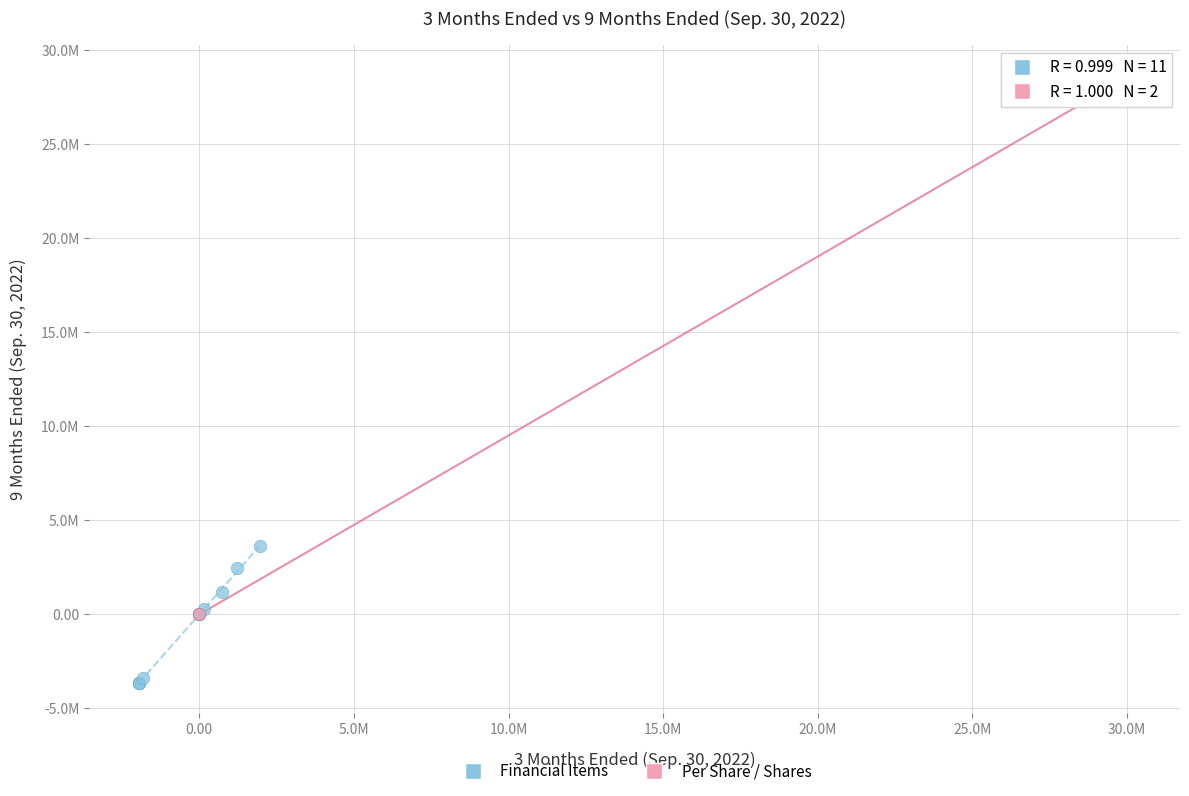

Which series reaches the minimum Y coordinate?

Financial Items